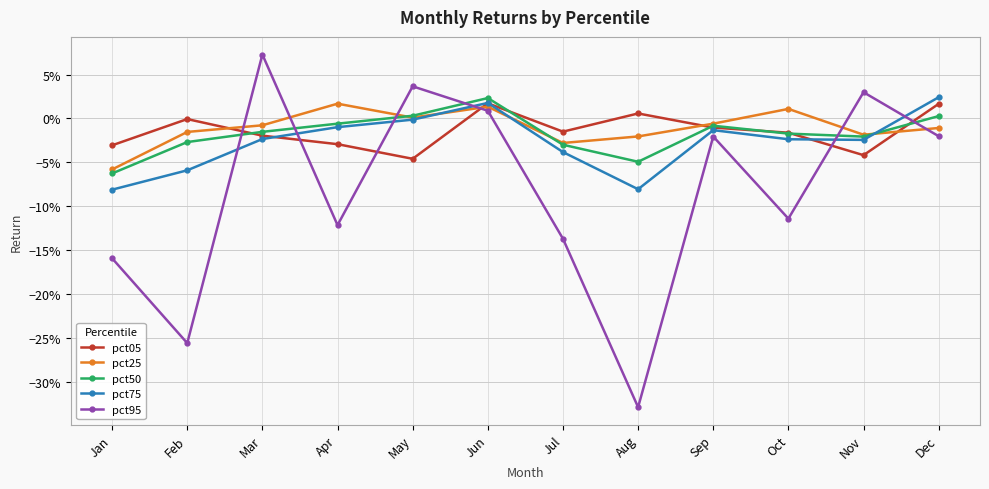

Which has a higher value, May or Jan?

Jan